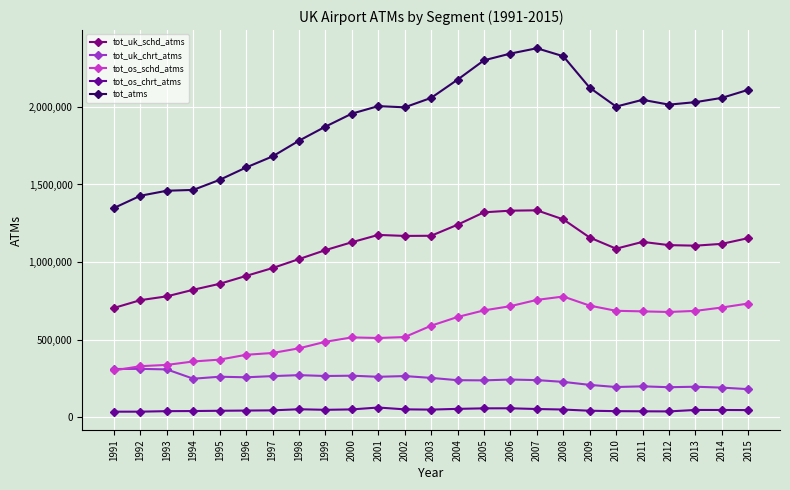

The value of tot_uk_schd_atms at 2013 is 1662900. True or false?

False